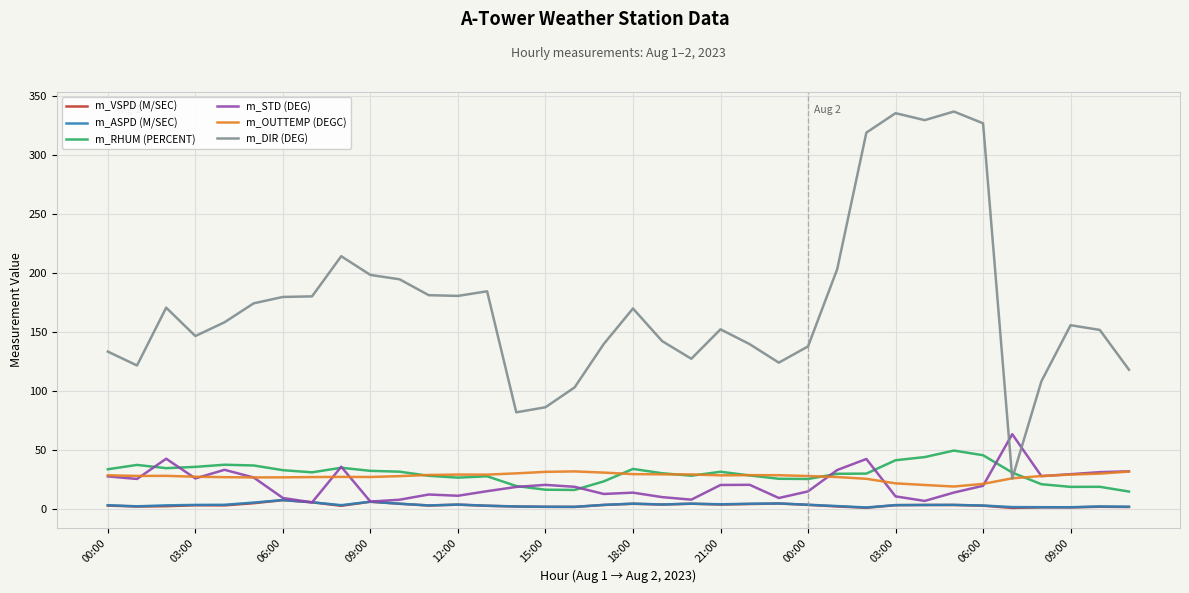

Which series has the largest range (max minus min)?

m_DIR (DEG)